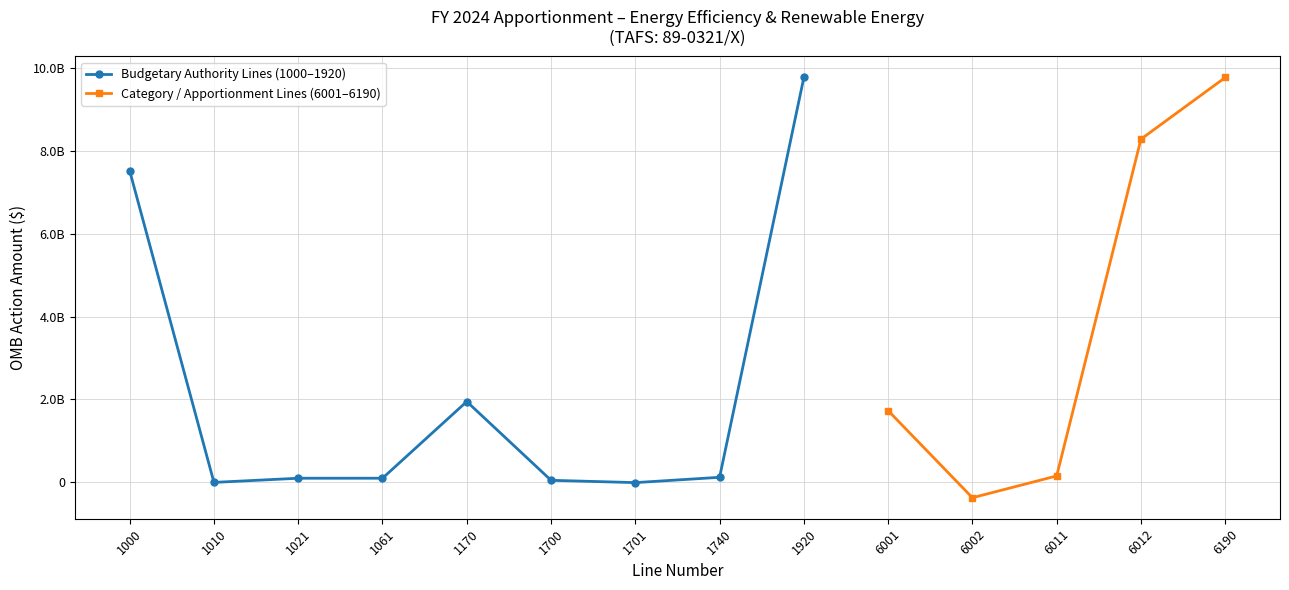

Rank the series by their maximum value, from highest to lowest.

Budgetary Authority Lines (1000–1920), Category / Apportionment Lines (6001–6190)